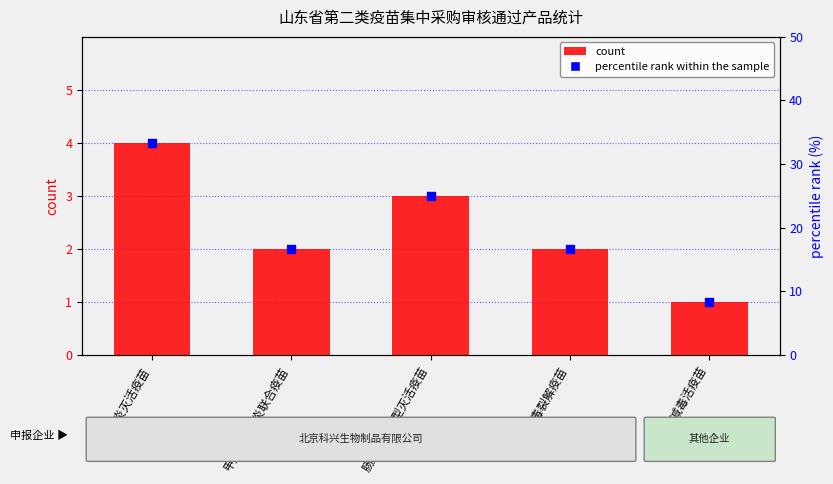

At which category is the sum across all series the highest?

甲型肝炎灭活疫苗